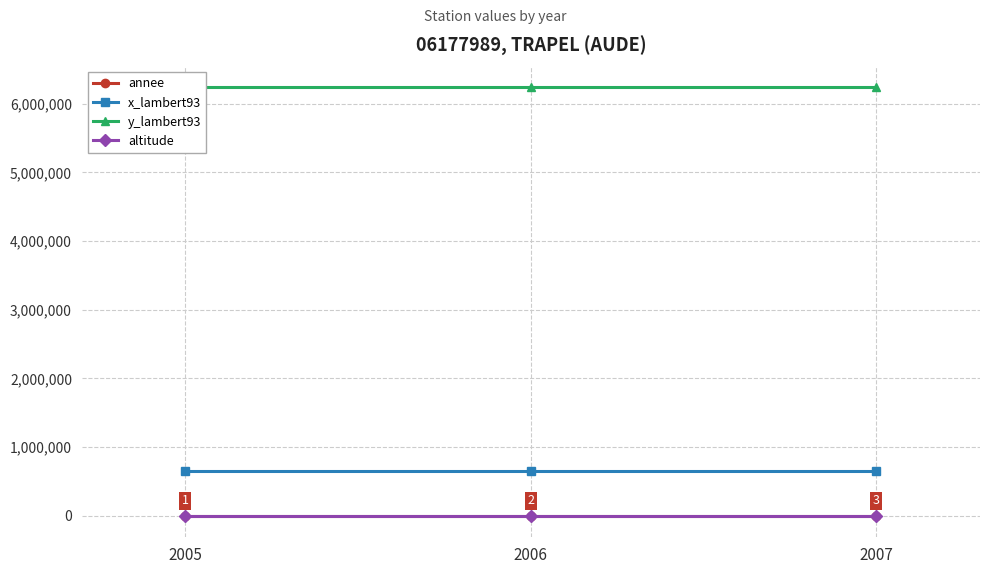

What is the greatest value displayed?

6238290